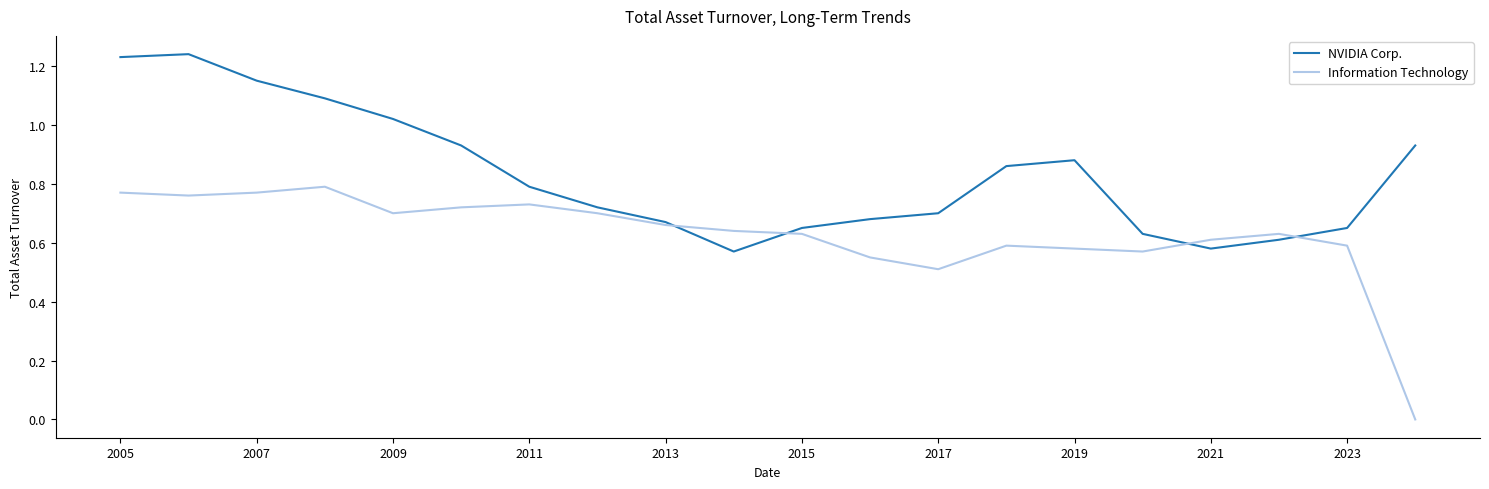

True or false: Information Technology and NVIDIA Corp. cross at least once.

True